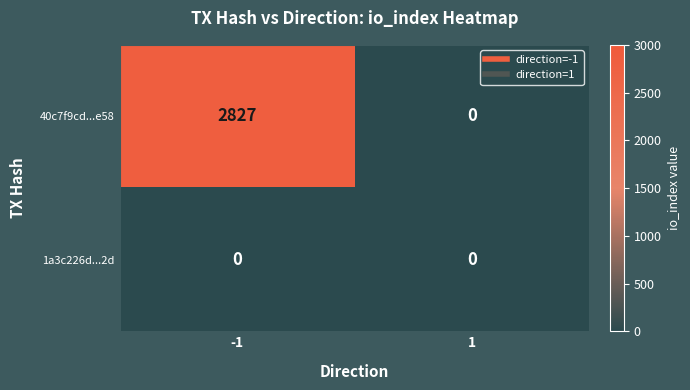

Reading left to right, extract all data points from this chart.

40c7f9cd...e58: 2827	0
1a3c226d...2d: 0	0